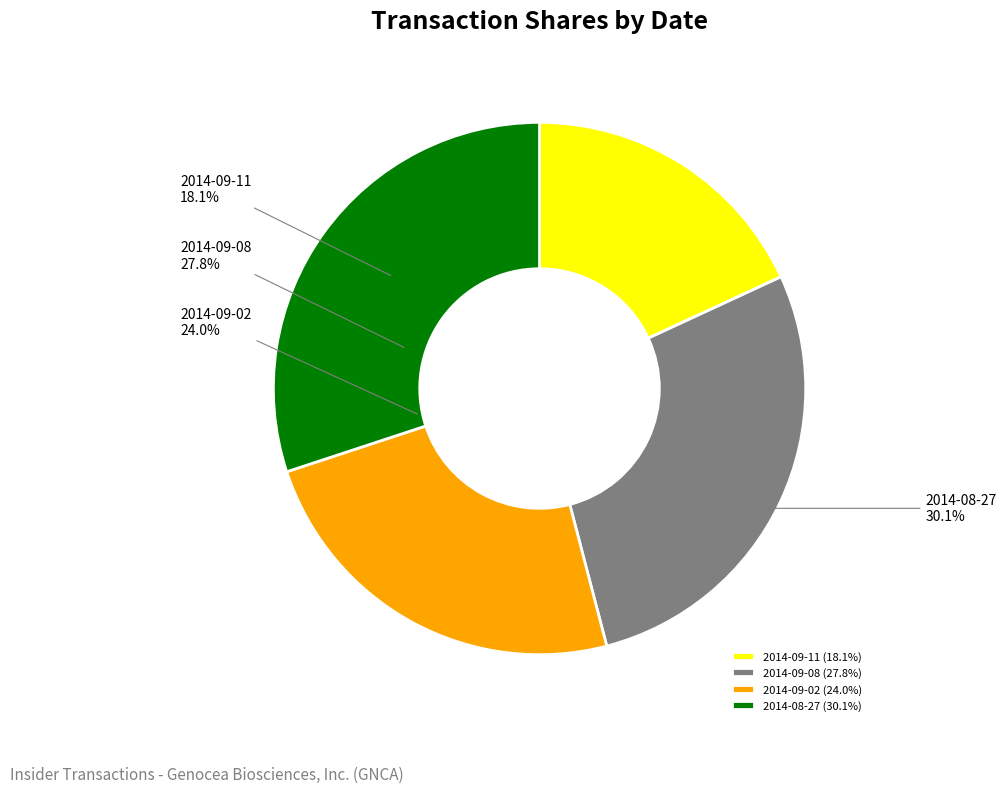

Which category has the biggest portion of the pie?

2014-08-27